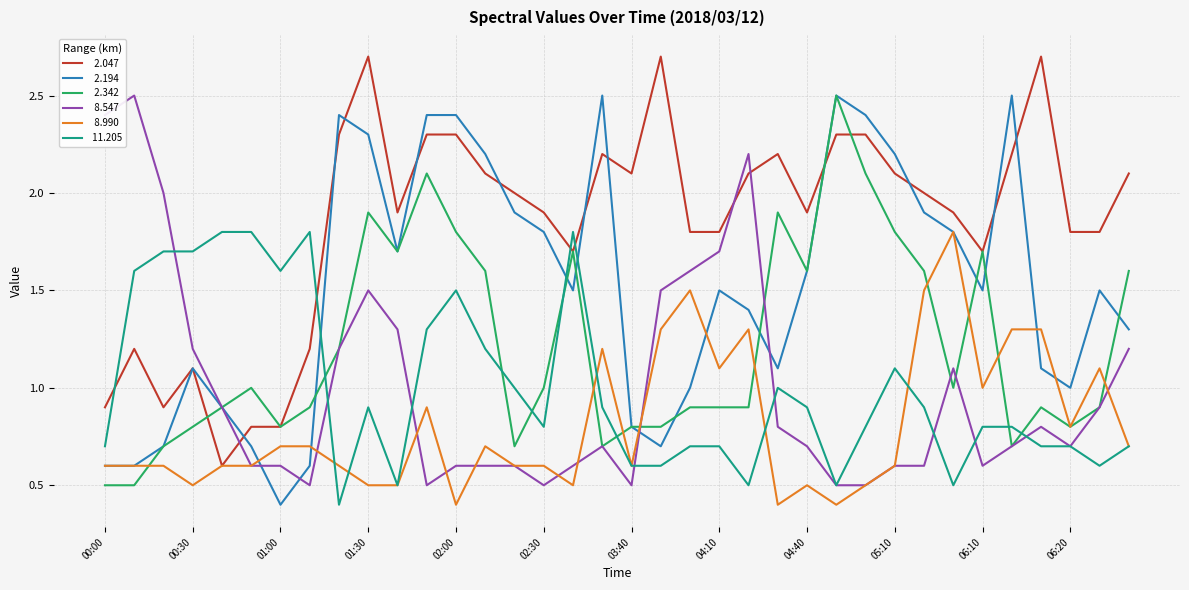

What is the smallest value displayed?

0.4